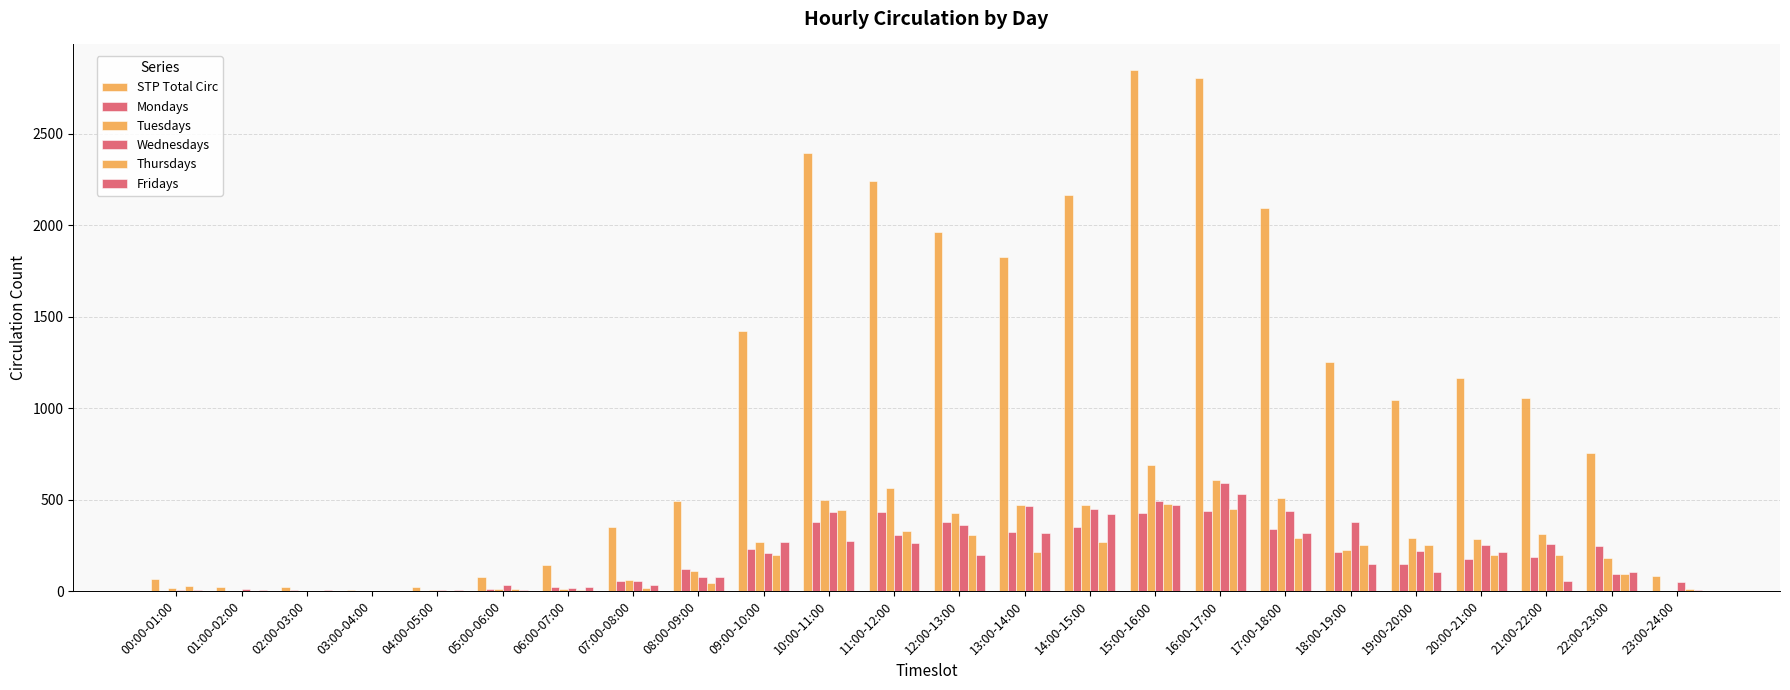

Reading left to right, extract all data points from this chart.

STP Total Circ: 00:00-01:00=65	01:00-02:00=22	02:00-03:00=20	03:00-04:00=6	04:00-05:00=22	05:00-06:00=77	06:00-07:00=143	07:00-08:00=350	08:00-09:00=491	09:00-10:00=1421	10:00-11:00=2397	11:00-12:00=2241	12:00-13:00=1961	13:00-14:00=1824	14:00-15:00=2164	15:00-16:00=2846	16:00-17:00=2807	17:00-18:00=2096	18:00-19:00=1255	19:00-20:00=1046	20:00-21:00=1167	21:00-22:00=1058	22:00-23:00=754	23:00-24:00=81
Mondays: 00:00-01:00=2	01:00-02:00=0	02:00-03:00=4	03:00-04:00=3	04:00-05:00=0	05:00-06:00=9	06:00-07:00=23	07:00-08:00=57	08:00-09:00=119	09:00-10:00=232	10:00-11:00=375	11:00-12:00=433	12:00-13:00=376	13:00-14:00=323	14:00-15:00=350	15:00-16:00=428	16:00-17:00=438	17:00-18:00=338	18:00-19:00=214	19:00-20:00=147	20:00-21:00=173	21:00-22:00=188	22:00-23:00=248	23:00-24:00=0
Tuesdays: 00:00-01:00=17	01:00-02:00=0	02:00-03:00=0	03:00-04:00=0	04:00-05:00=5	05:00-06:00=12	06:00-07:00=12	07:00-08:00=63	08:00-09:00=107	09:00-10:00=269	10:00-11:00=497	11:00-12:00=561	12:00-13:00=425	13:00-14:00=470	14:00-15:00=472	15:00-16:00=688	16:00-17:00=605	17:00-18:00=508	18:00-19:00=222	19:00-20:00=291	20:00-21:00=287	21:00-22:00=313	22:00-23:00=179	23:00-24:00=3
Wednesdays: 00:00-01:00=5	01:00-02:00=12	02:00-03:00=3	03:00-04:00=0	04:00-05:00=8	05:00-06:00=33	06:00-07:00=16	07:00-08:00=54	08:00-09:00=75	09:00-10:00=209	10:00-11:00=434	11:00-12:00=306	12:00-13:00=363	13:00-14:00=463	14:00-15:00=450	15:00-16:00=494	16:00-17:00=589	17:00-18:00=437	18:00-19:00=380	19:00-20:00=217	20:00-21:00=252	21:00-22:00=260	22:00-23:00=96	23:00-24:00=51
Thursdays: 00:00-01:00=25	01:00-02:00=2	02:00-03:00=2	03:00-04:00=0	04:00-05:00=0	05:00-06:00=13	06:00-07:00=8	07:00-08:00=16	08:00-09:00=46	09:00-10:00=197	10:00-11:00=444	11:00-12:00=329	12:00-13:00=305	13:00-14:00=211	14:00-15:00=269	15:00-16:00=477	16:00-17:00=449	17:00-18:00=289	18:00-19:00=253	19:00-20:00=254	20:00-21:00=197	21:00-22:00=198	22:00-23:00=95	23:00-24:00=12
Fridays: 00:00-01:00=5	01:00-02:00=8	02:00-03:00=5	03:00-04:00=0	04:00-05:00=7	05:00-06:00=4	06:00-07:00=22	07:00-08:00=32	08:00-09:00=79	09:00-10:00=270	10:00-11:00=271	11:00-12:00=261	12:00-13:00=196	13:00-14:00=316	14:00-15:00=423	15:00-16:00=471	16:00-17:00=531	17:00-18:00=316	18:00-19:00=146	19:00-20:00=105	20:00-21:00=212	21:00-22:00=55	22:00-23:00=106	23:00-24:00=4